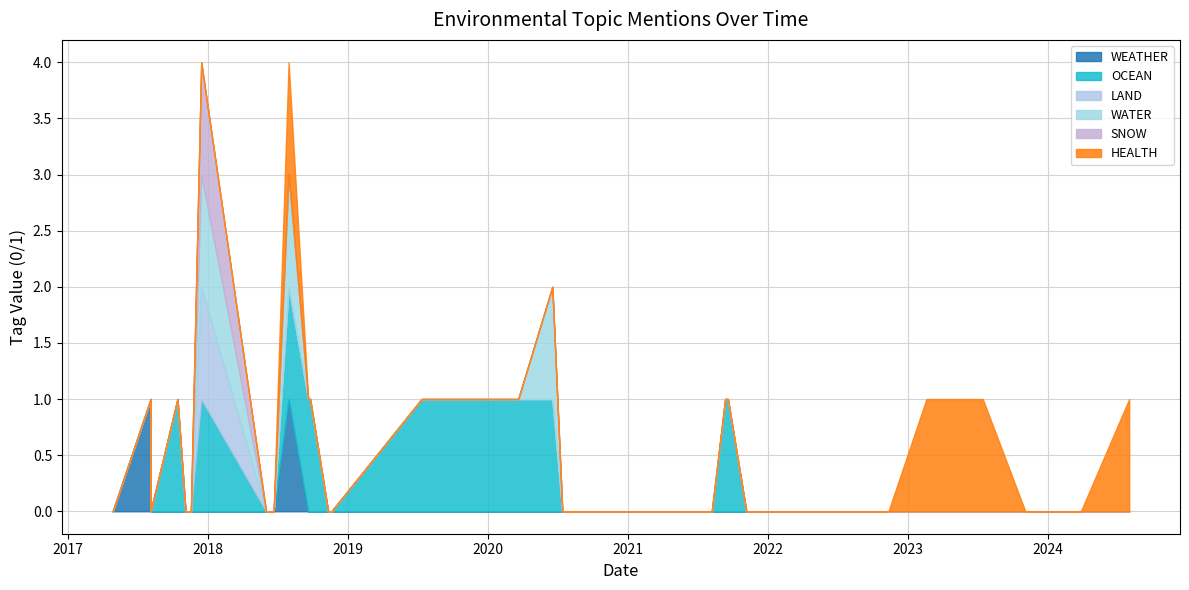

In LAND, how many points are higher than both neighbors (excluding endpoints)?

1